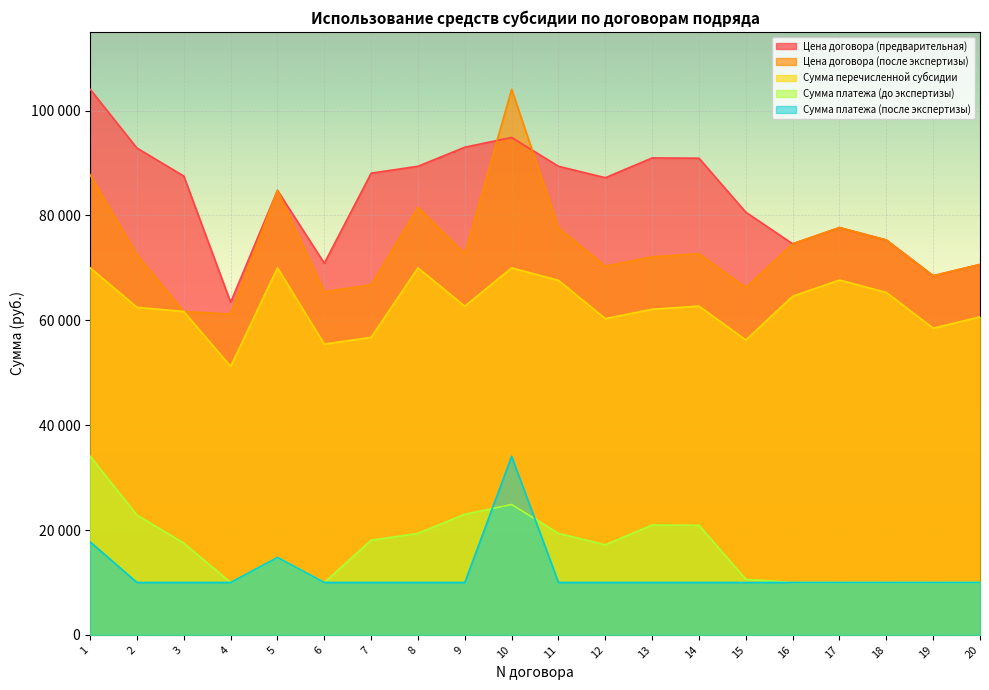

Where is the first local maximum for Цена договора (после экспертизы)?

5